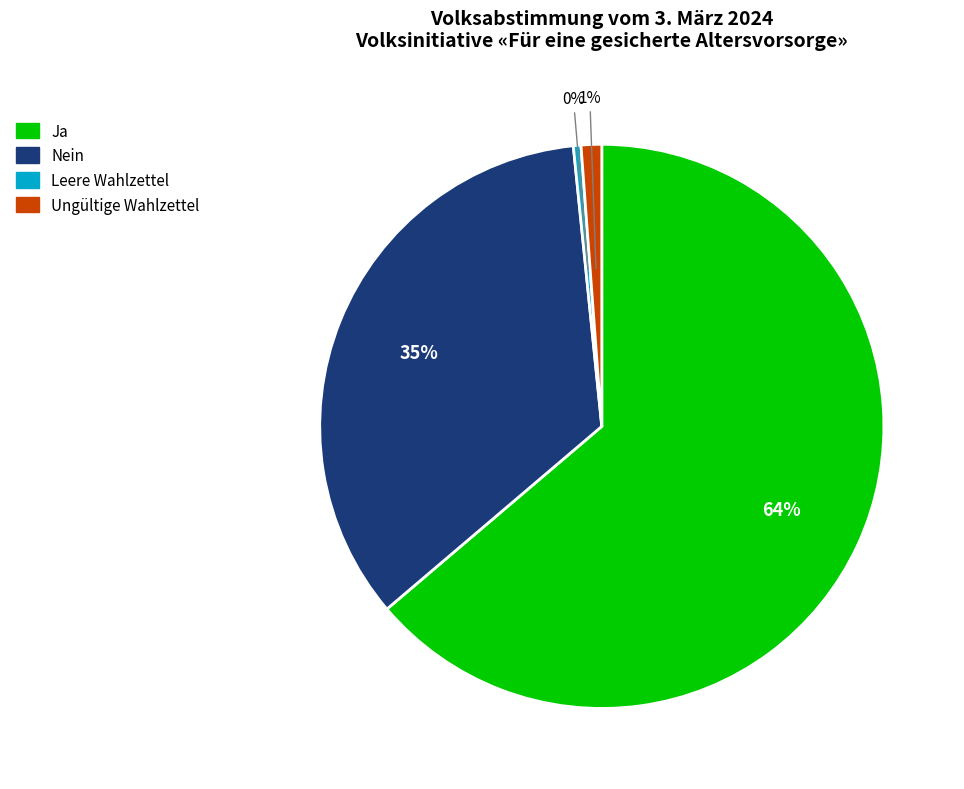

Rank the categories by value from lowest to highest.

Leere Wahlzettel, Ungültige Wahlzettel, Nein, Ja